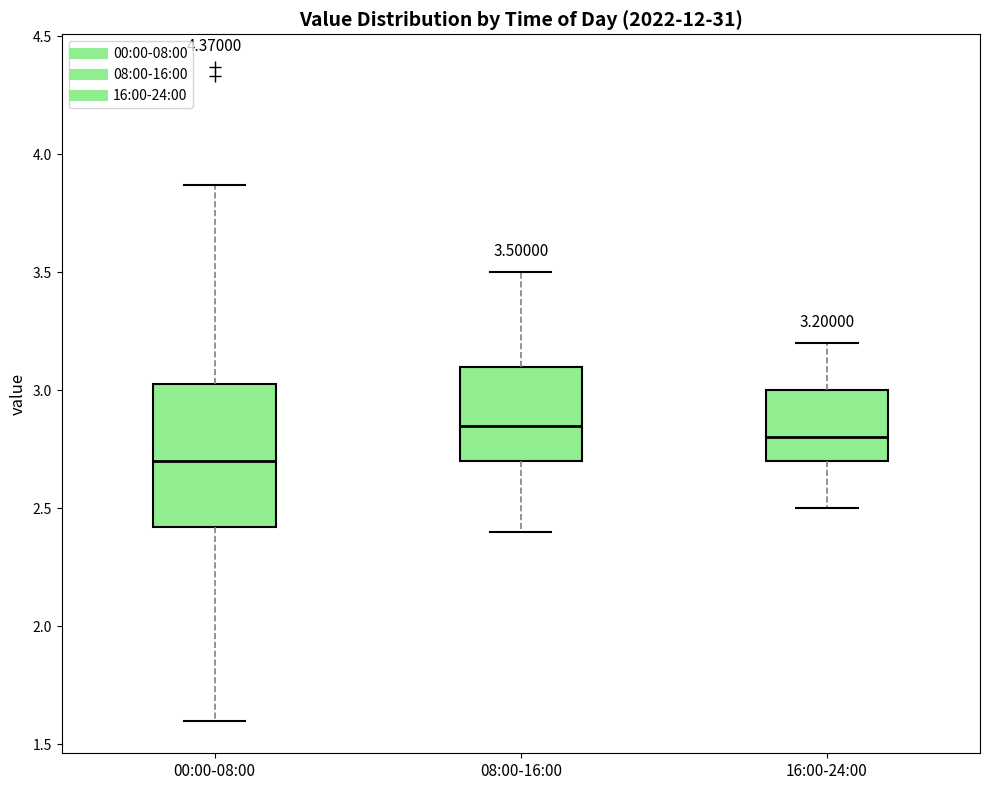

Comparing the boxes themselves (not the whiskers), which one is the tallest?

00:00-08:00